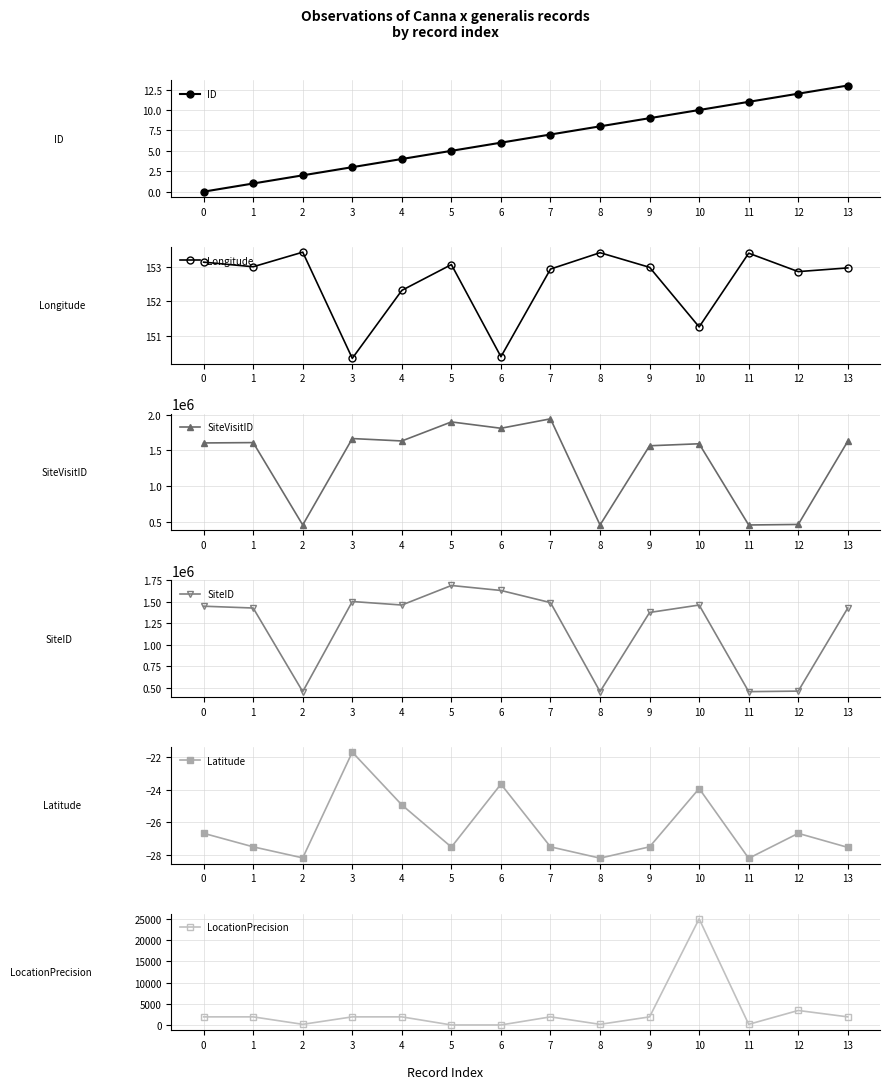

Between 5 and 7, which series saw the biggest shift?

SiteID